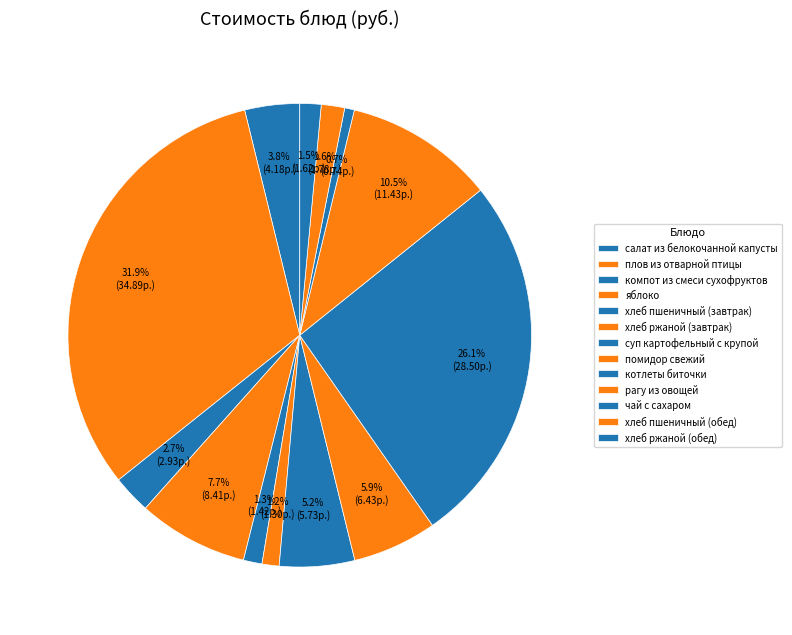

How many slices are in this pie chart?

13